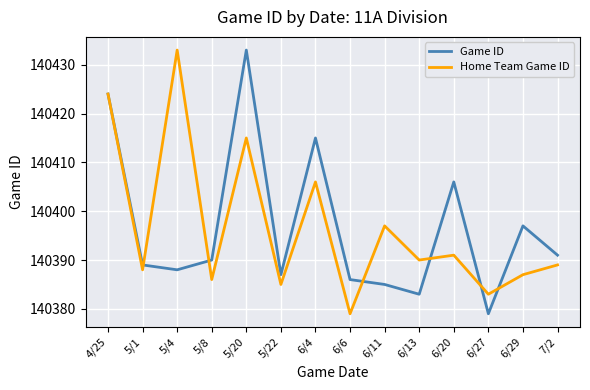

What is the total value across all series at 5/4?

280821